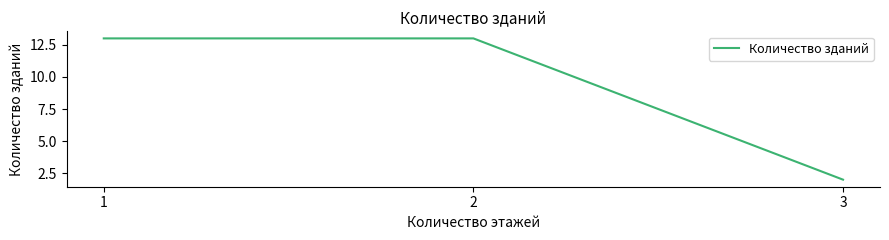

At which category does the chart reach its minimum across all series?

3